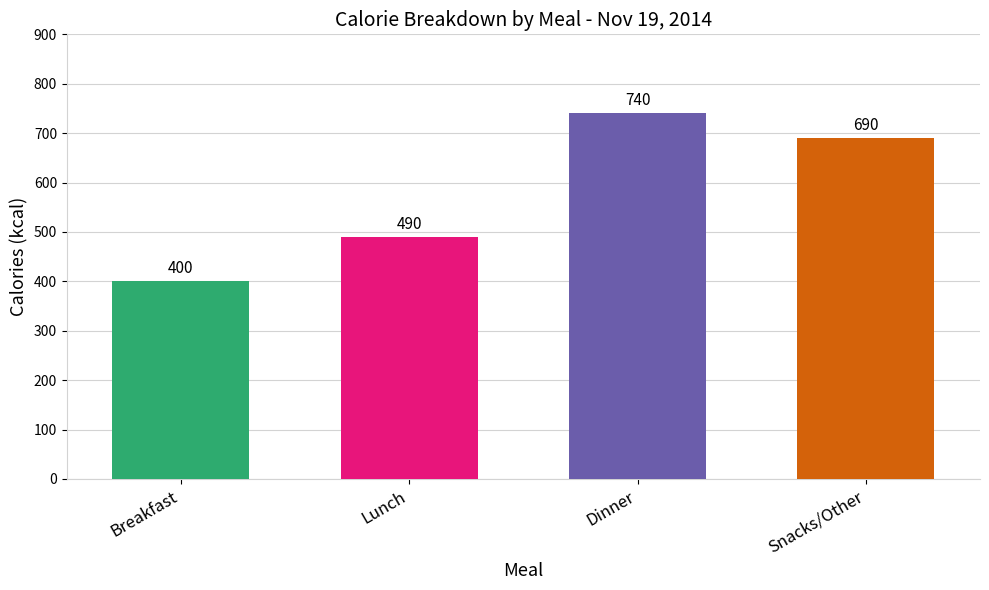

How many bars are there in total?

4